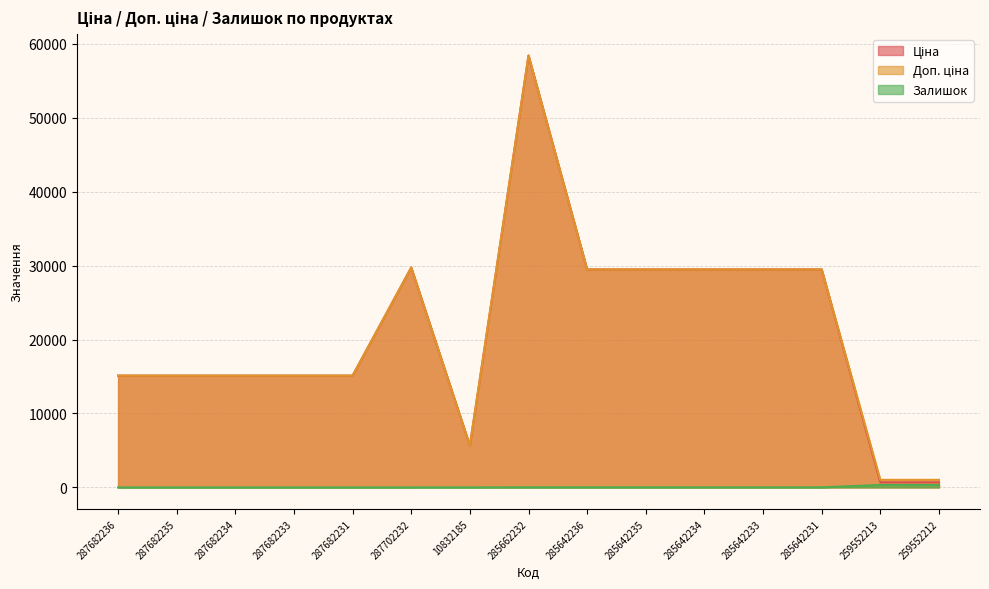

At which category does Залишок reach its first local valley?

285642236